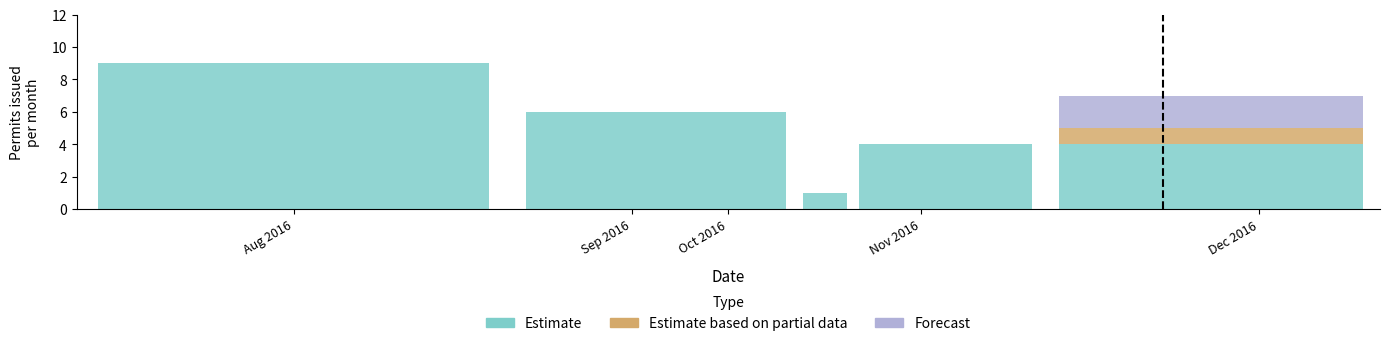

What is the total value across all series at Sep 2016?

6